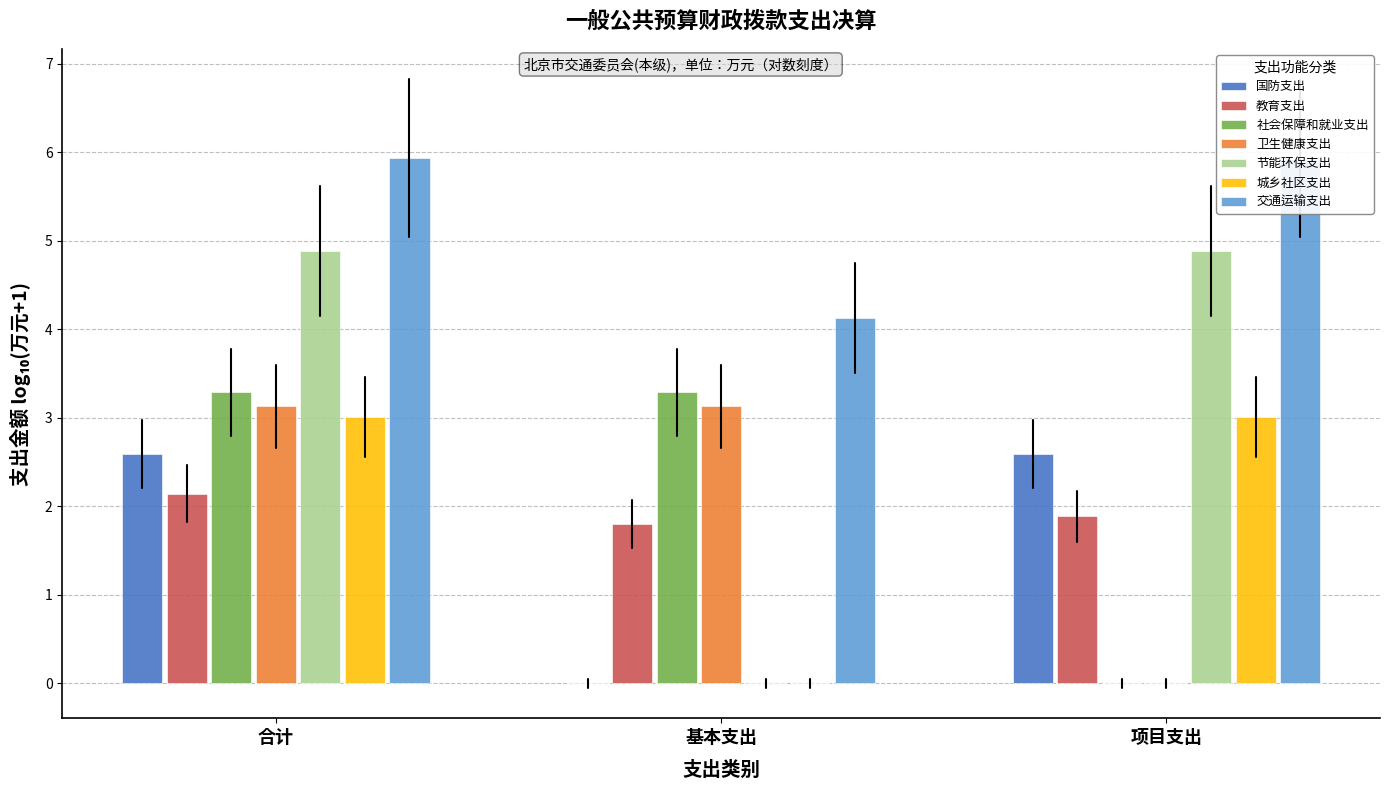

Reading left to right, list all the values displayed in this chart.

国防支出: 合计=2.6	基本支出=0.0	项目支出=2.6
教育支出: 合计=2.1	基本支出=1.8	项目支出=1.9
社会保障和就业支出: 合计=3.3	基本支出=3.3	项目支出=0.0
卫生健康支出: 合计=3.1	基本支出=3.1	项目支出=0.0
节能环保支出: 合计=4.9	基本支出=0.0	项目支出=4.9
城乡社区支出: 合计=3.0	基本支出=0.0	项目支出=3.0
交通运输支出: 合计=5.9	基本支出=4.1	项目支出=5.9